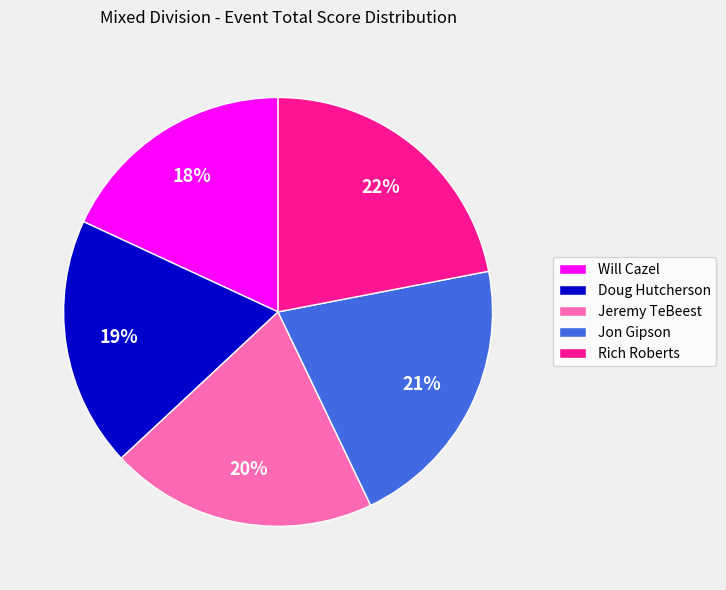

Does Rich Roberts represent more than half of the total?

No